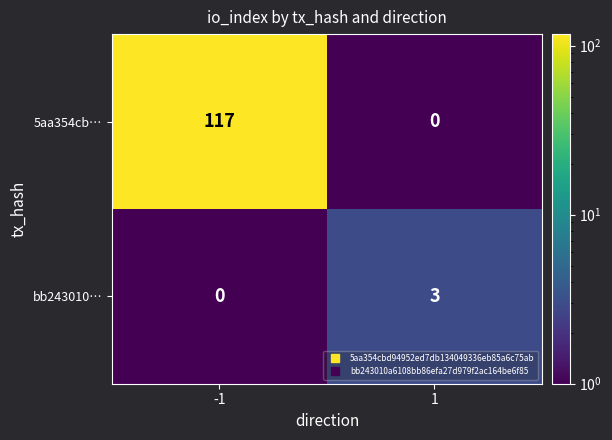

Rank the series at -1 from highest to lowest value.

5aa354cb…, bb243010…